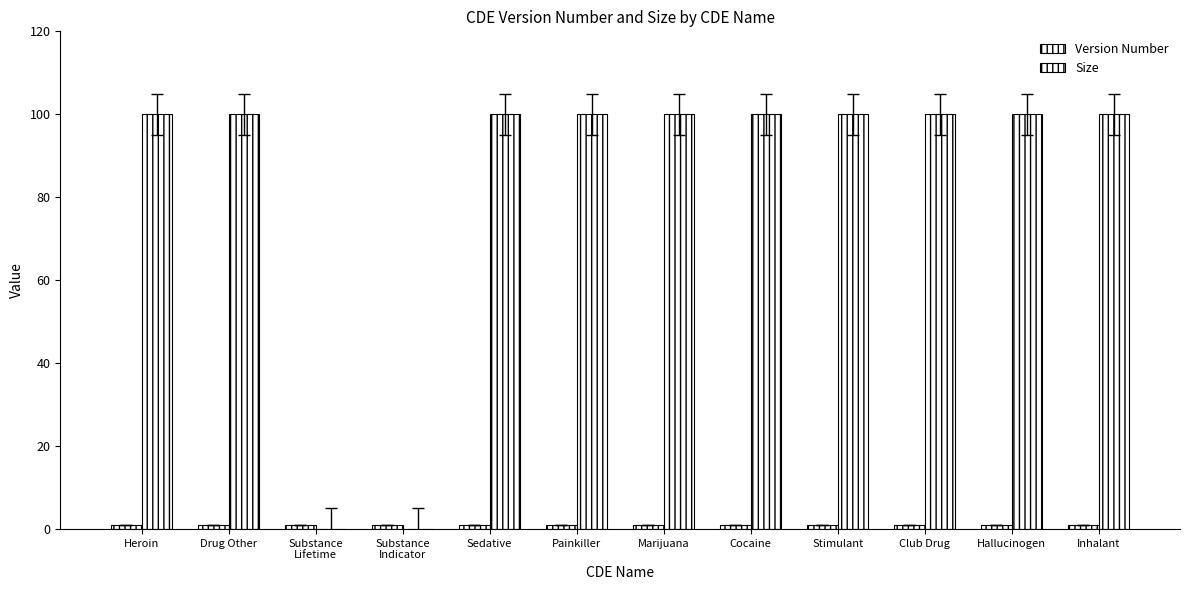

What is the label of the 1st bar from the left?

Heroin